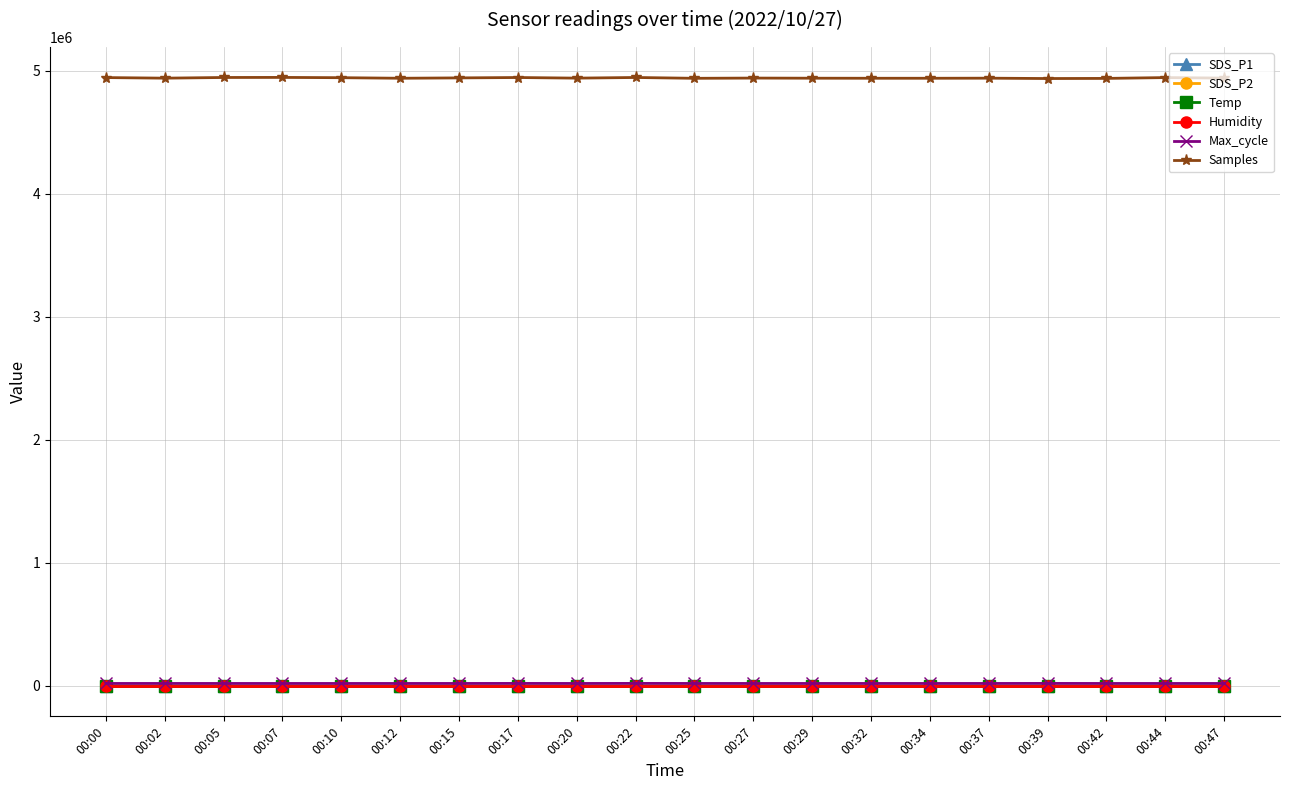

Count the number of categories in the chart.

20